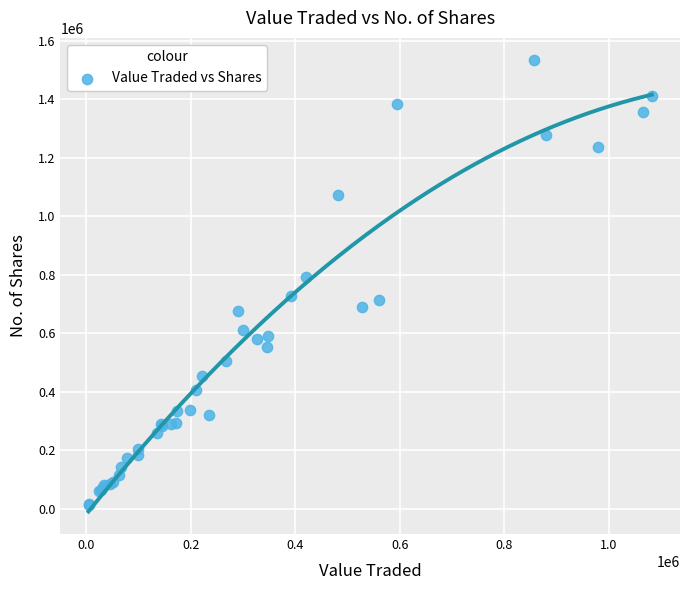

What Y value in the scatter plot is closest to 772312?

791916